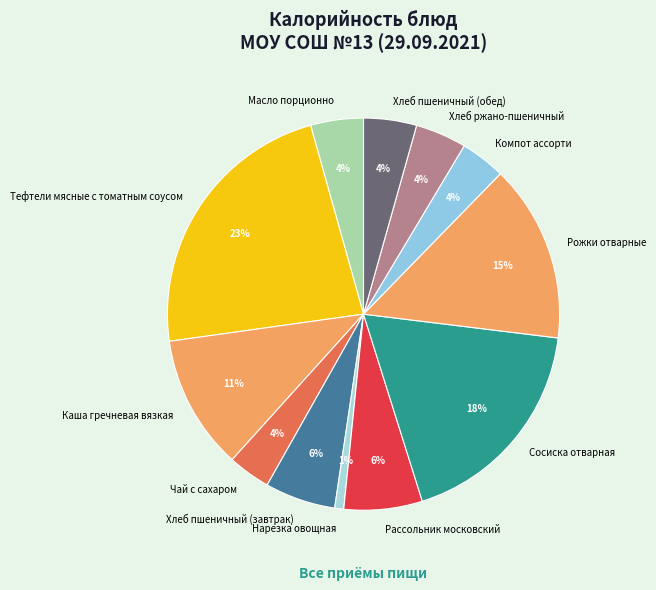

What percentage is the Сосиска отварная slice, to the nearest percent?

18%